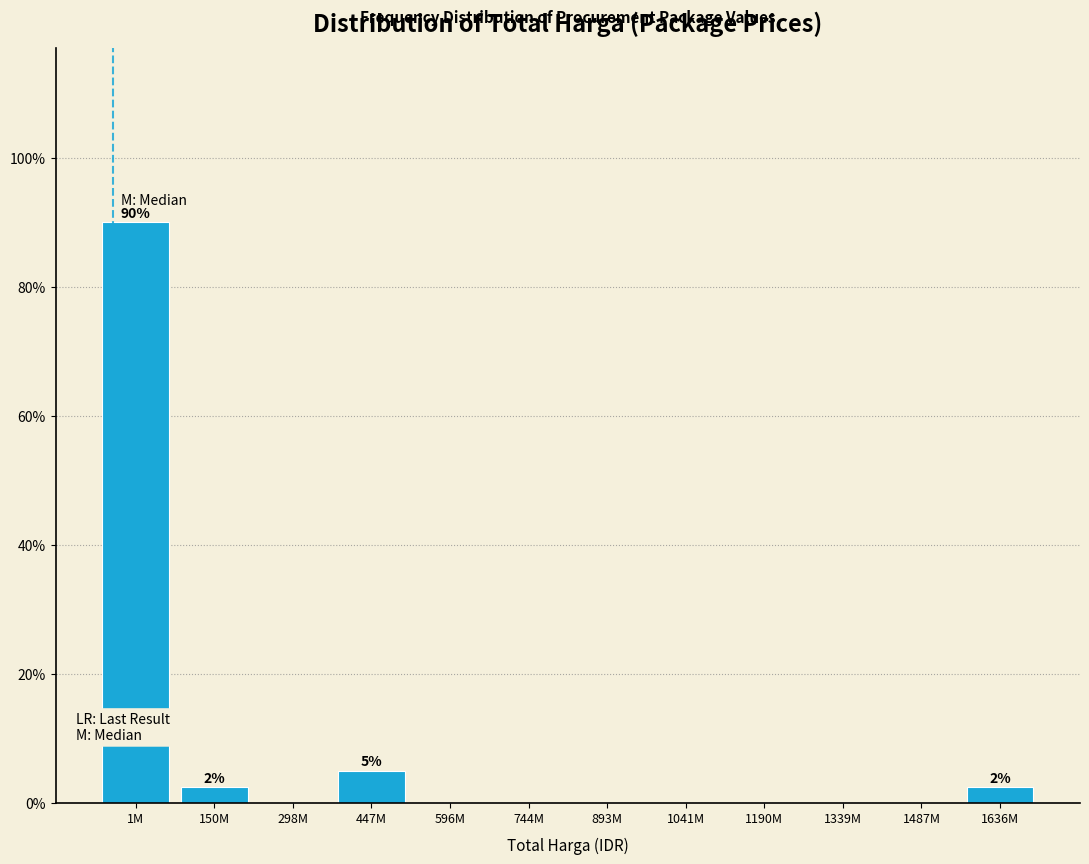

Reading left to right, what are all the values shown in this chart?

1M=90.0	150M=2.5	298M=0.0	447M=5.0	596M=0.0	744M=0.0	893M=0.0	1041M=0.0	1190M=0.0	1339M=0.0	1487M=0.0	1636M=2.5